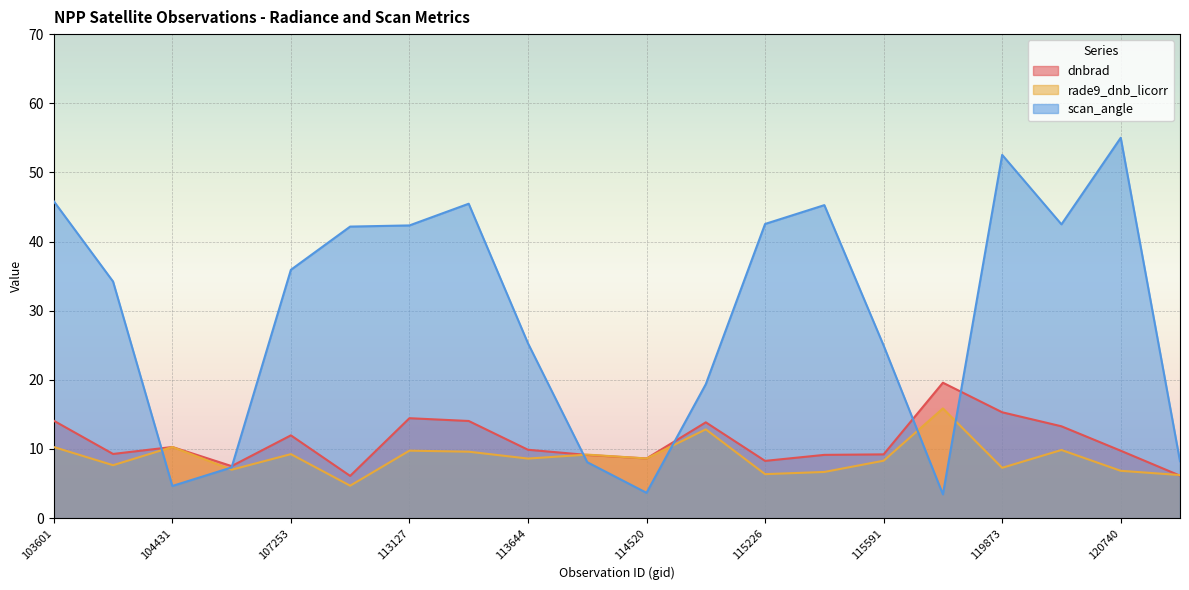

How many interior local valleys does the dnbrad series have?

5